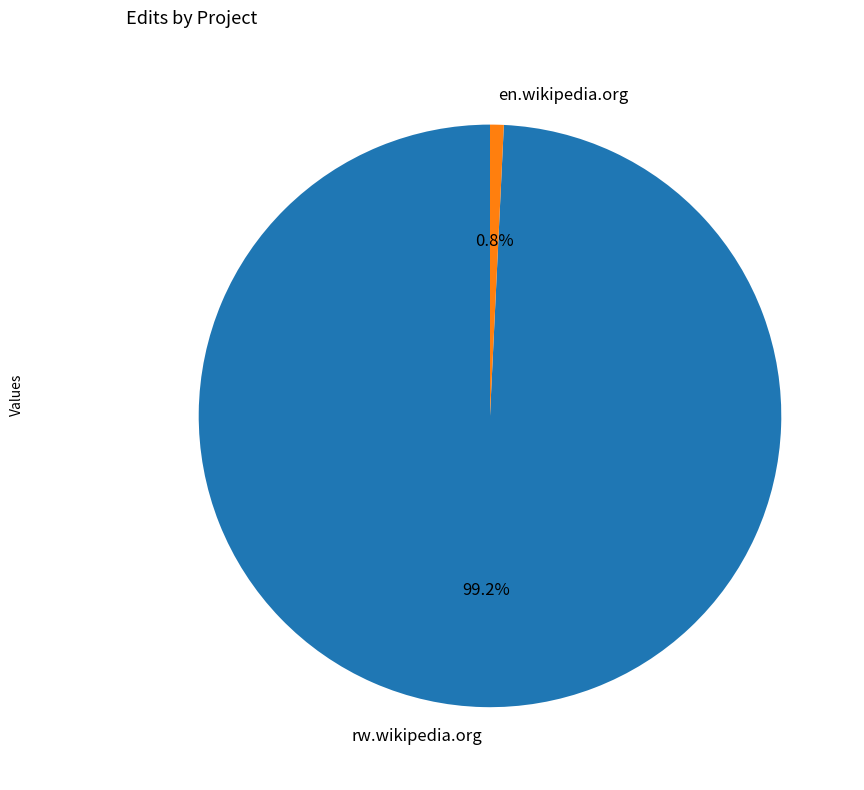

Which slice is the smallest?

en.wikipedia.org